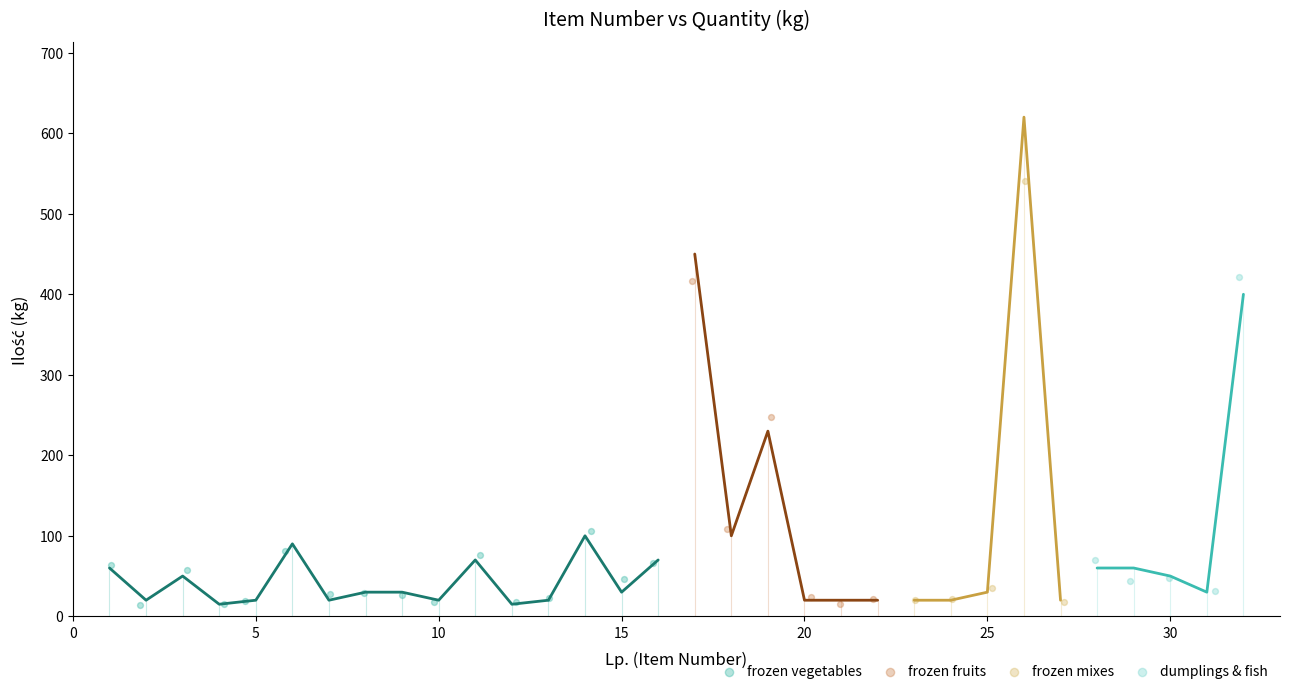

What are all the series names shown in the legend?

frozen vegetables, frozen fruits, frozen mixes, dumplings & fish